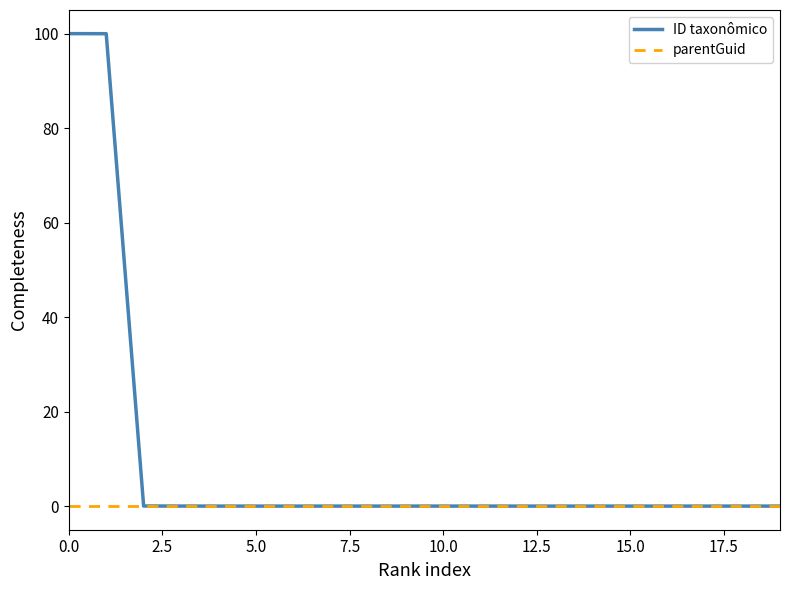

Which series has the largest total across all categories?

ID taxonômico